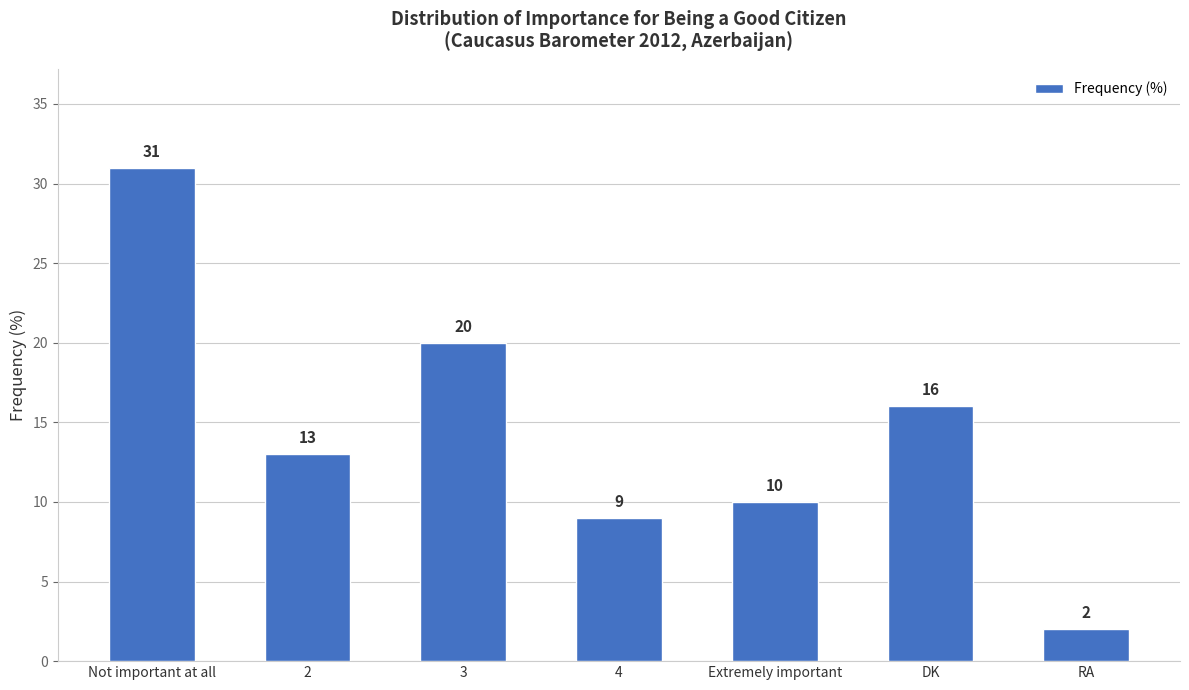

At which label does the data first exceed 13?

Not important at all